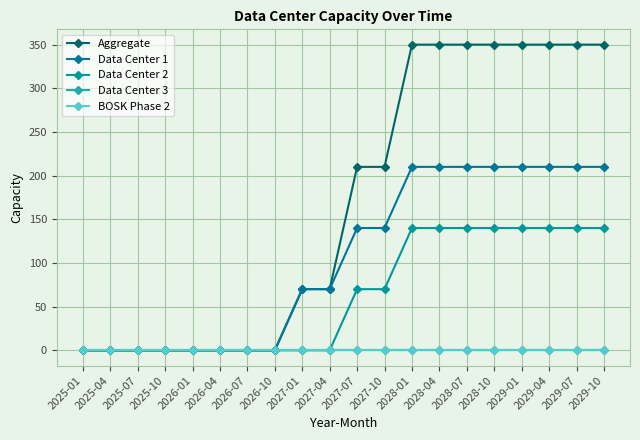

Is this an area chart (filled region under the line)?

No